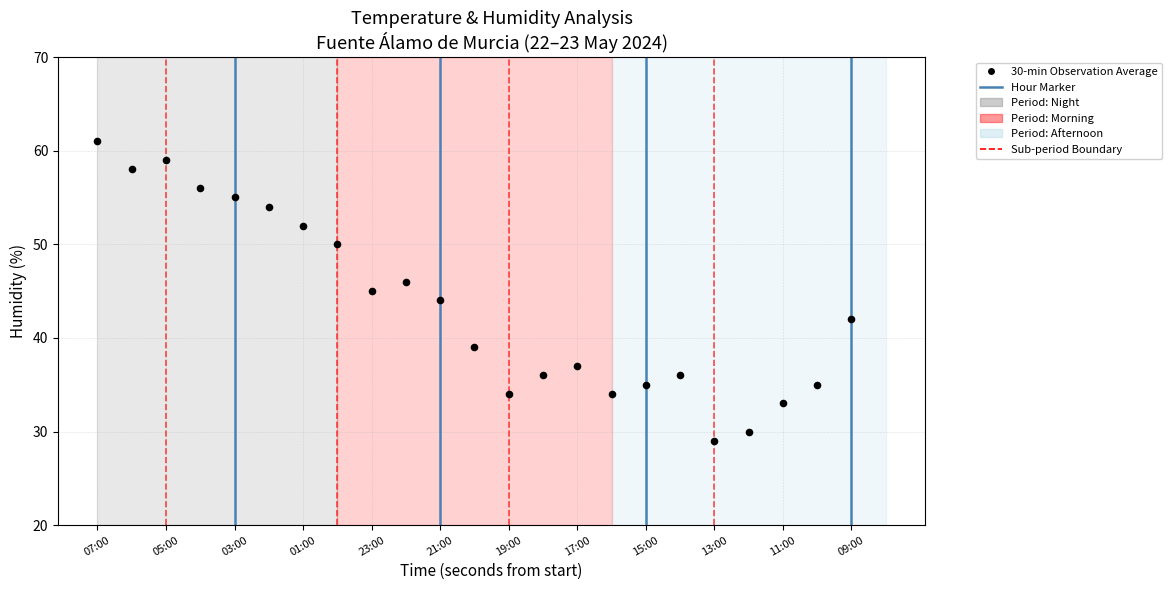

What is the range of Y values (max minus min)?

32